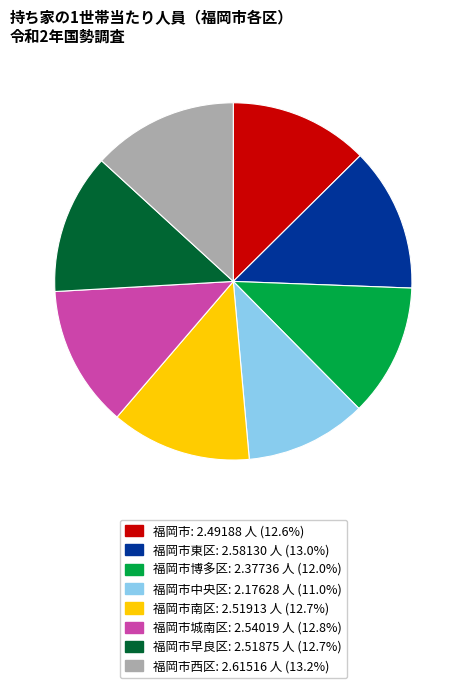

Does any single category account for the majority?

No